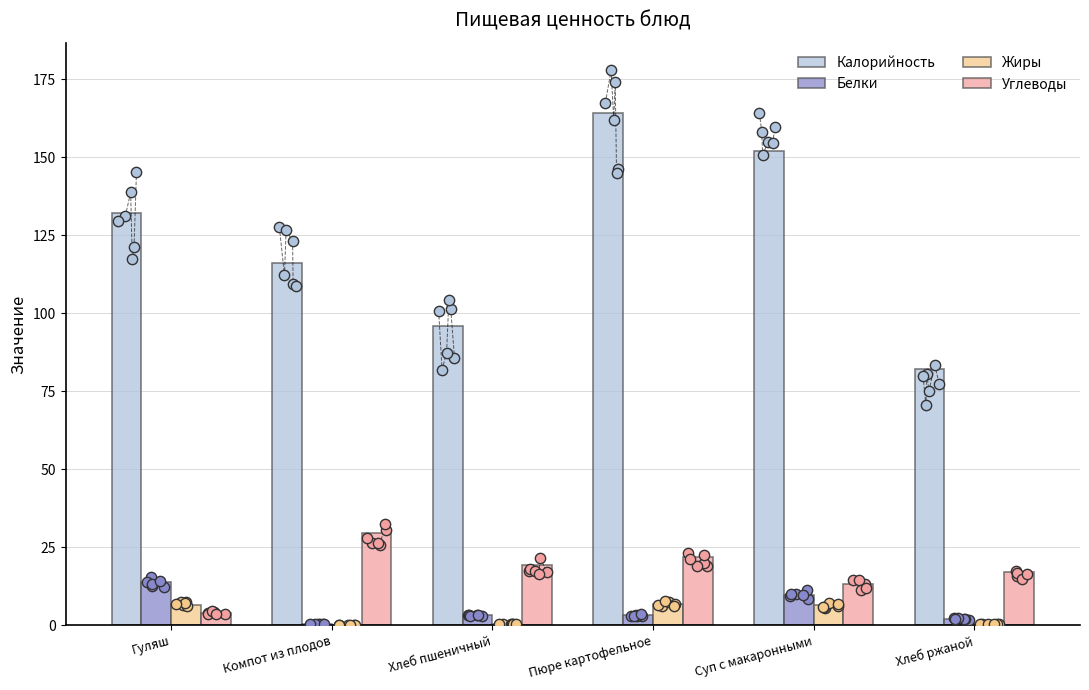

Is the value of Калорийность at Хлеб ржаной greater than the value of Жиры at Компот из плодов?

Yes